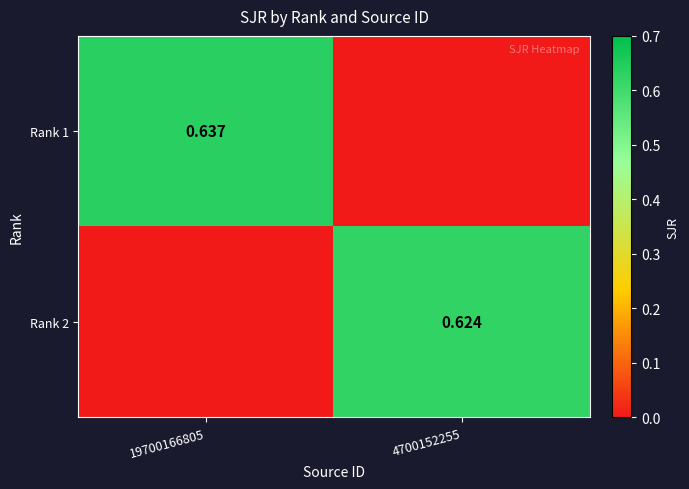

Count the Rank 1 values in the range 0 to 1.

2